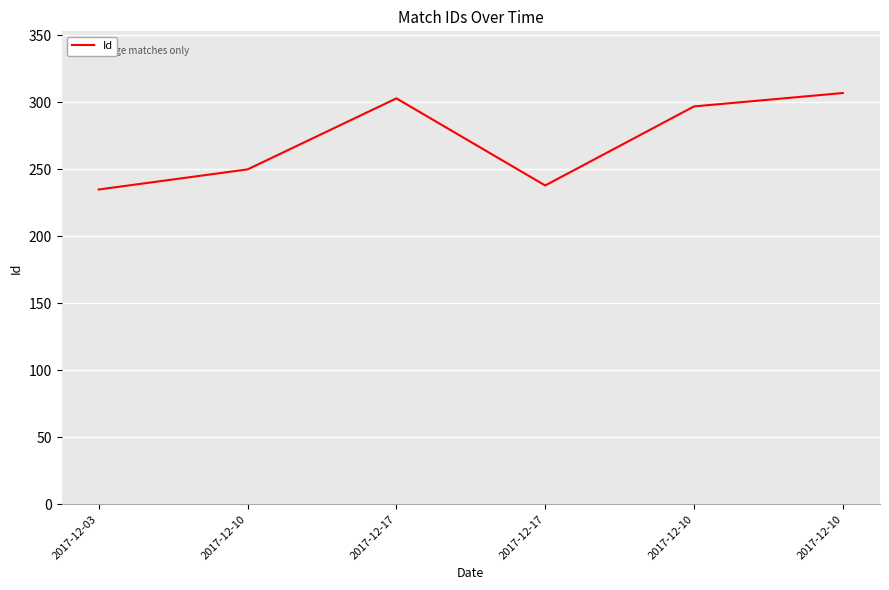

Which has a higher value, 2017-12-10 or 2017-12-17?

2017-12-17